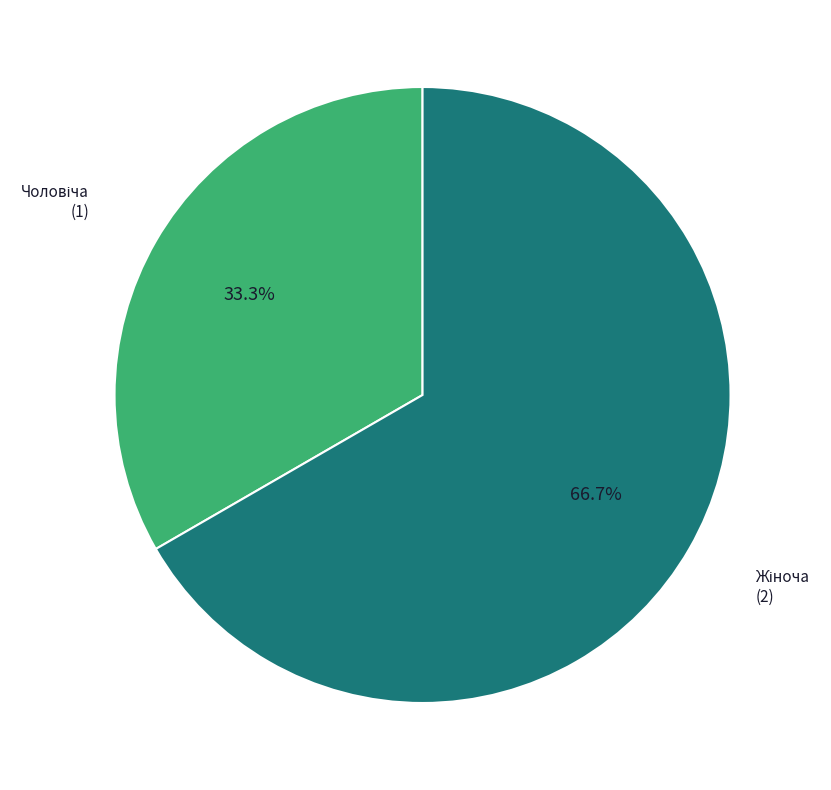

Is there any slice that represents more than half of the pie?

Yes